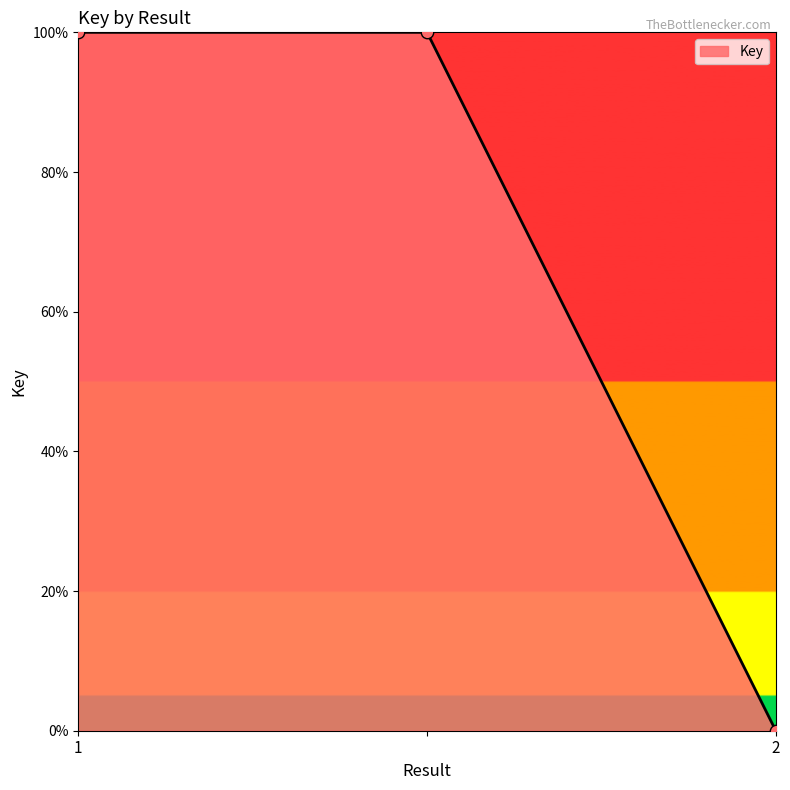

What is the maximum value shown in the chart?

100